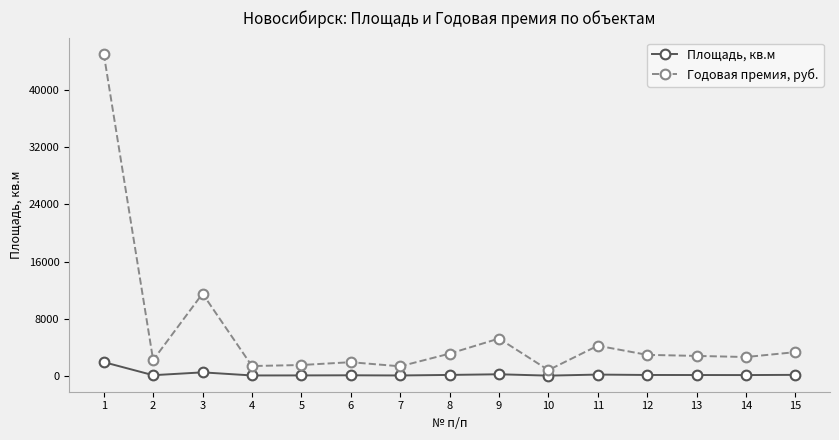

True or false: Годовая премия, руб. and Площадь, кв.м intersect in this chart.

False